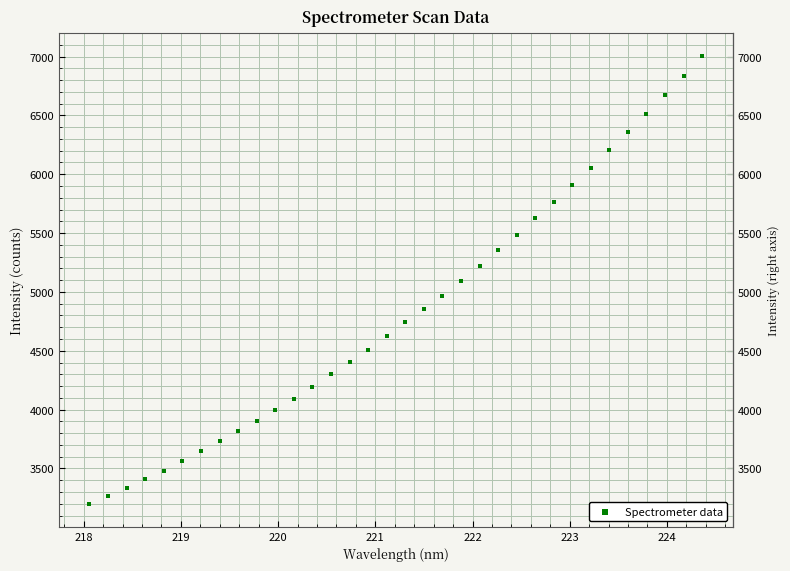

What is the range of Y values (max minus min)?

3812.2